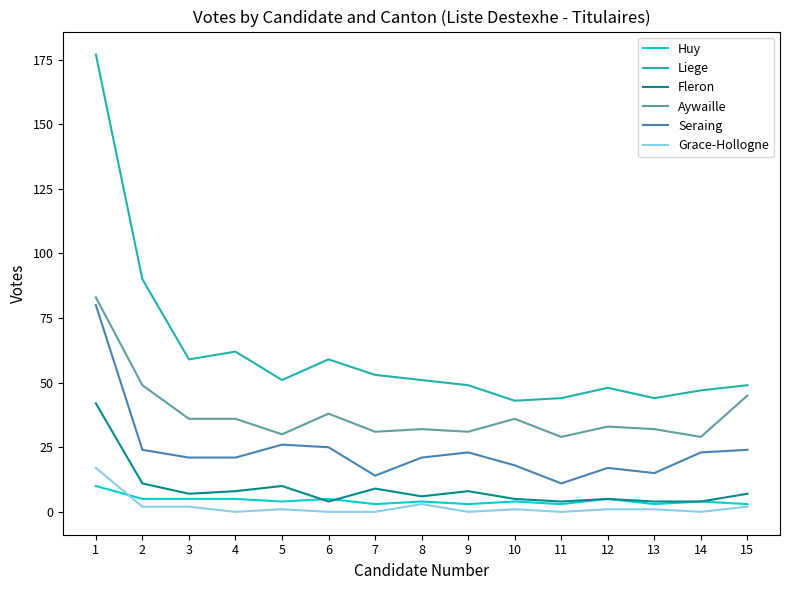

The value of Huy at 8 is 4. True or false?

True